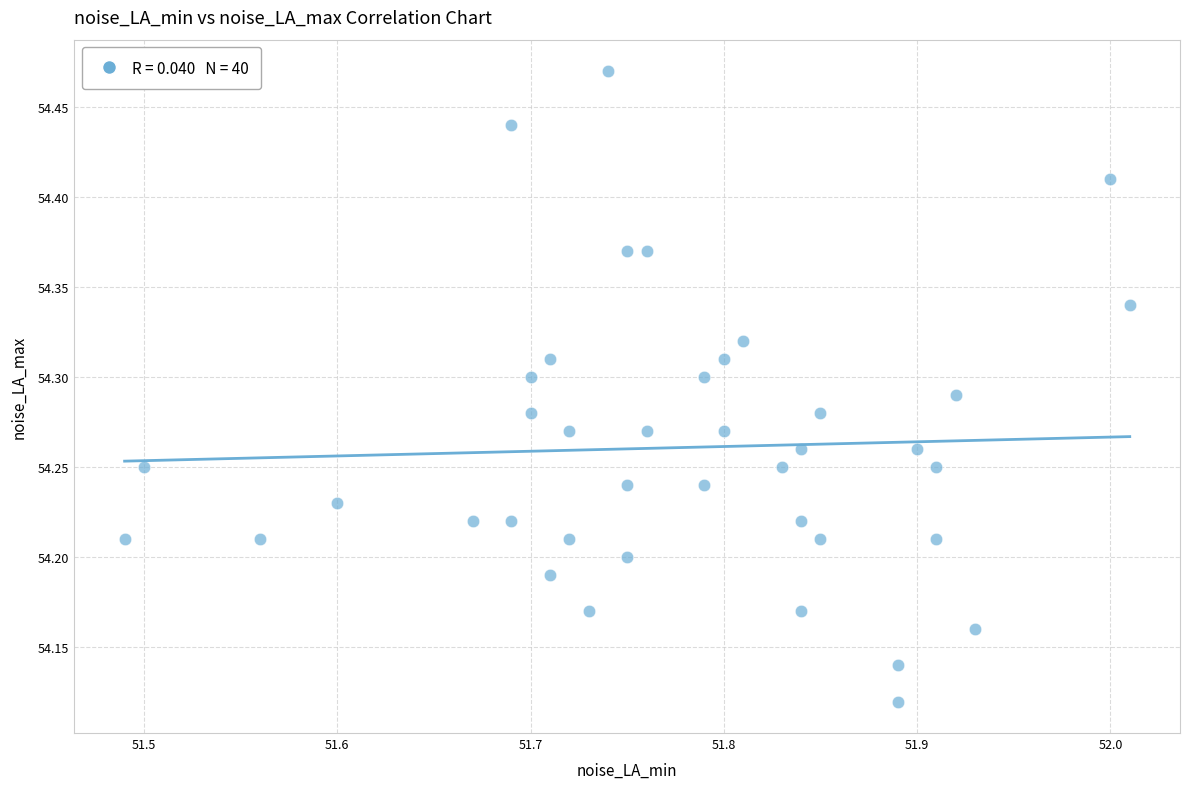

What is the range of X values (max minus min)?

0.5